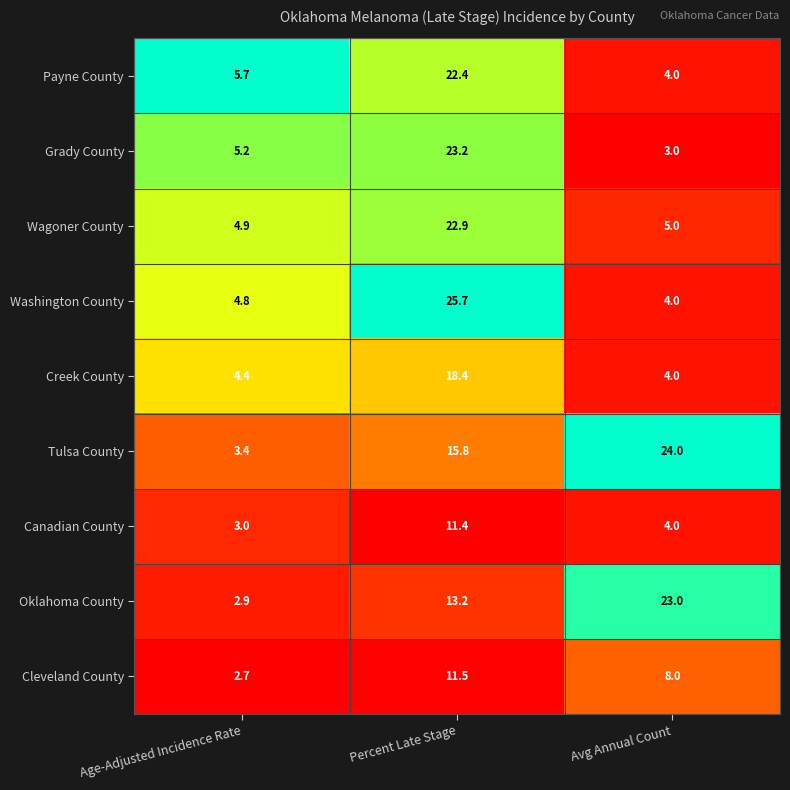

What is the difference between the maximum and minimum values in the Cleveland County series?

8.8